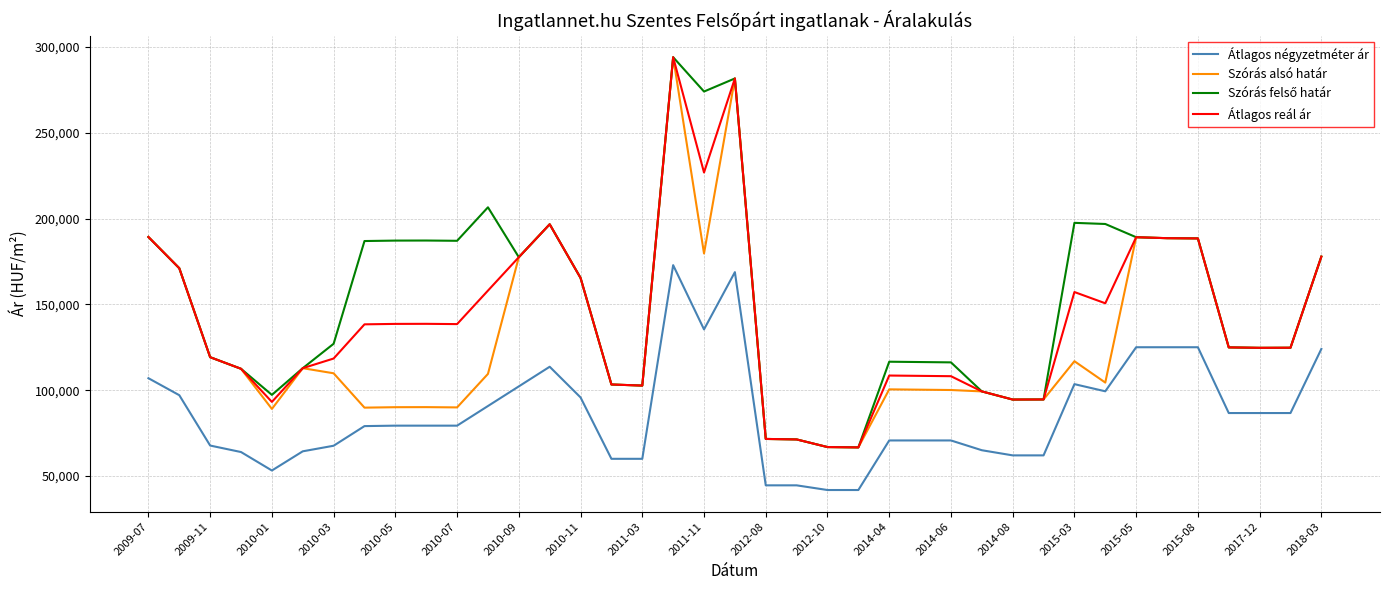

True or false: Átlagos reál ár and Átlagos négyzetméter ár cross at least once.

False